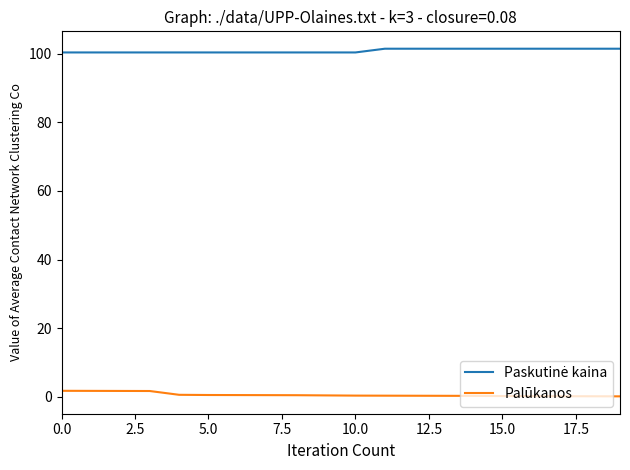

Does the chart display data point markers on the line(s)?

No